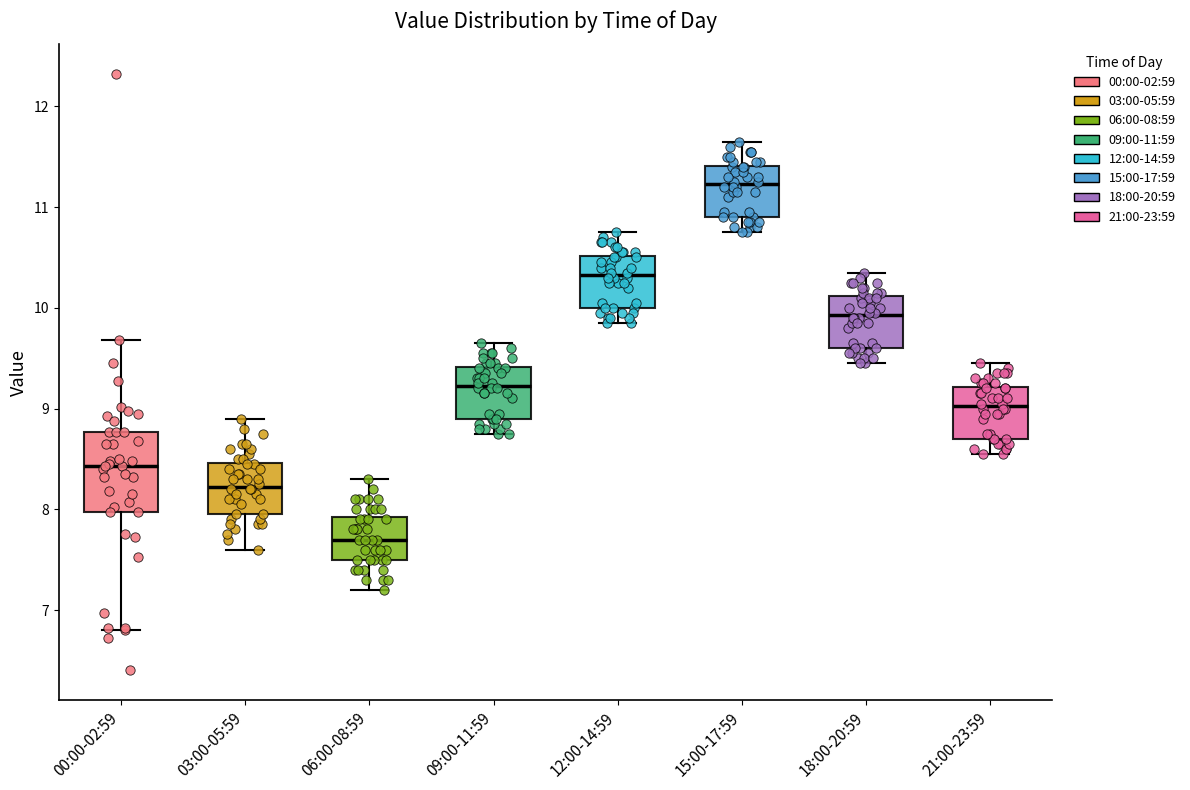

Which box has the lowest median line?

06:00-08:59